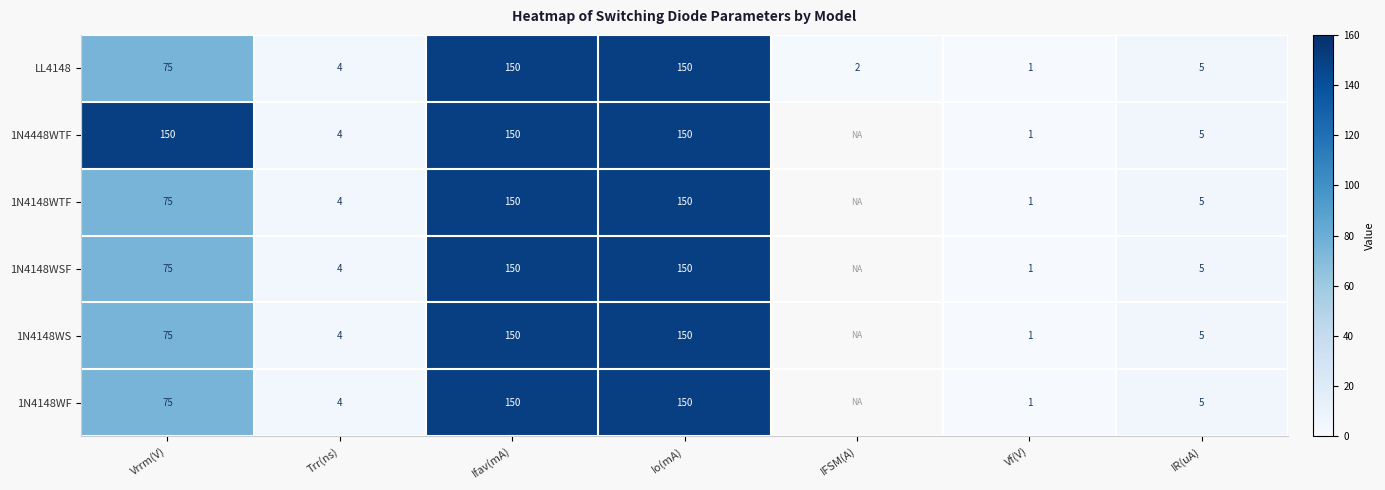

What is the spread (max minus min) of values at Vrrm(V)?

75